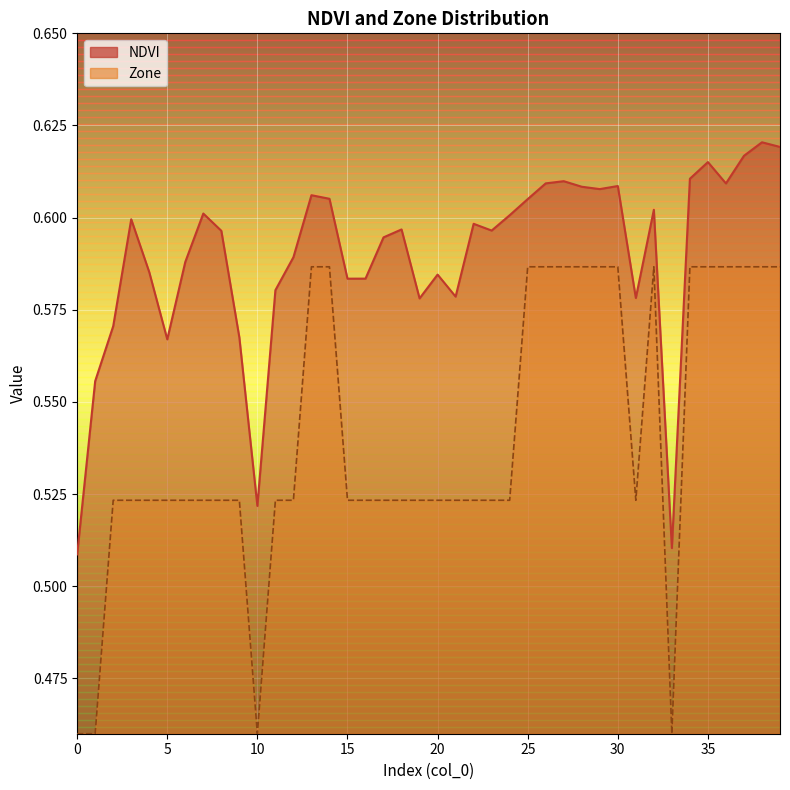

Between 7 and 5, which is larger?

7